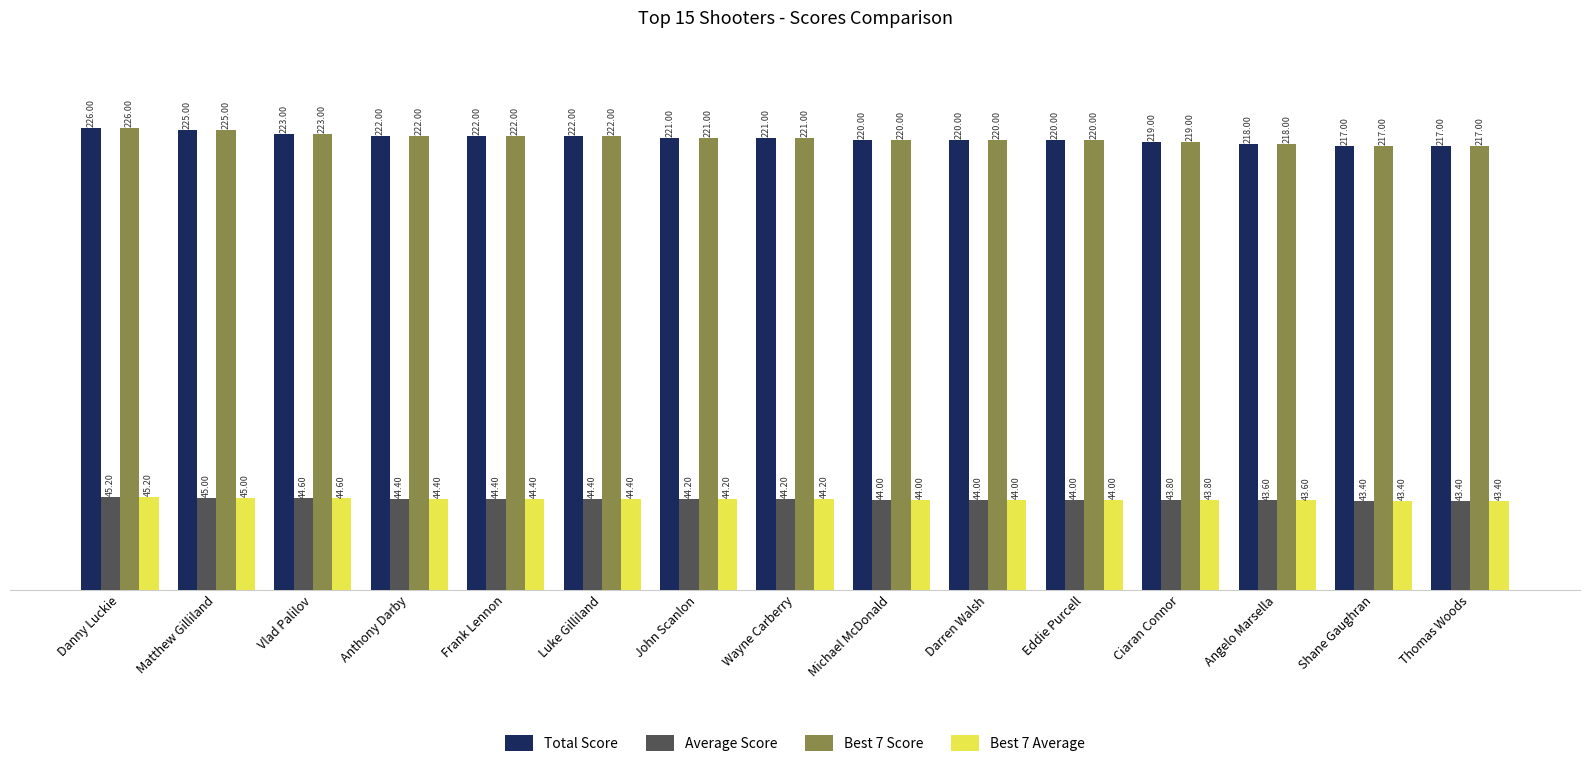

What are all the series names shown in the legend?

Total Score, Average Score, Best 7 Score, Best 7 Average